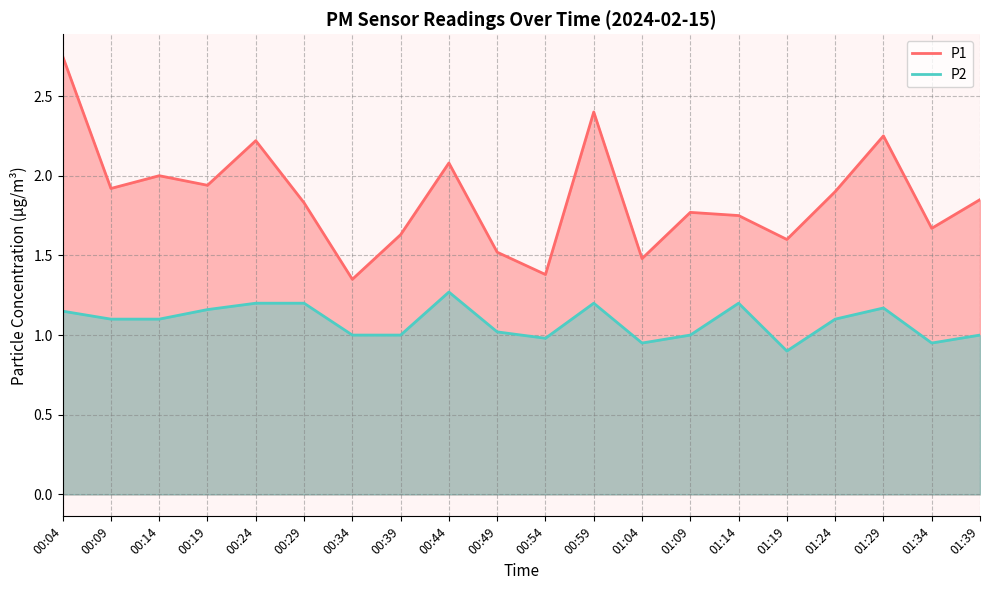

Where is P1 nearest to the value 2?

00:14